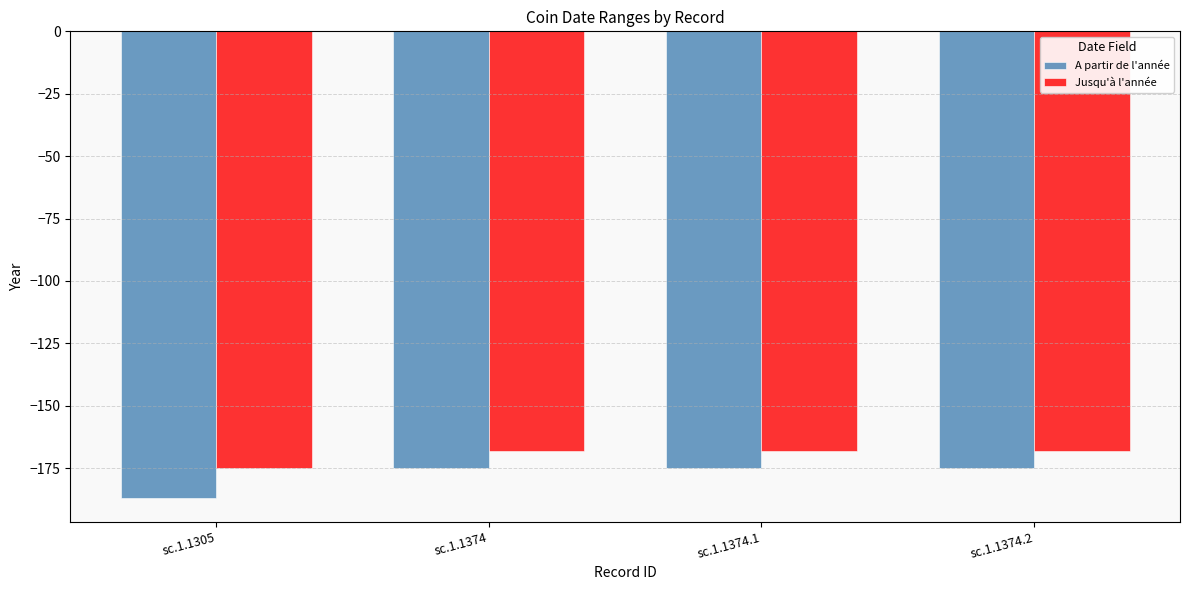

Is it true that A partir de l'année equals -175 at sc.1.1374?

True